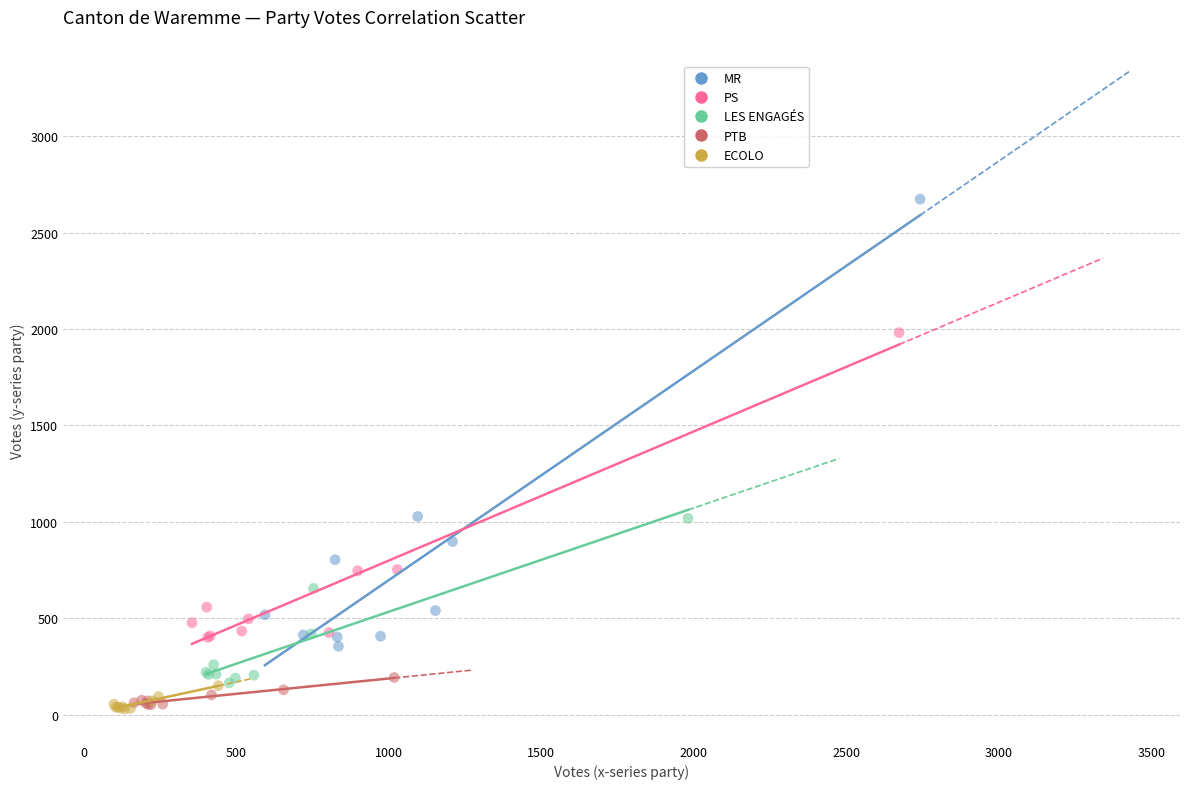

Which series has the largest Y range (max minus min)?

MR